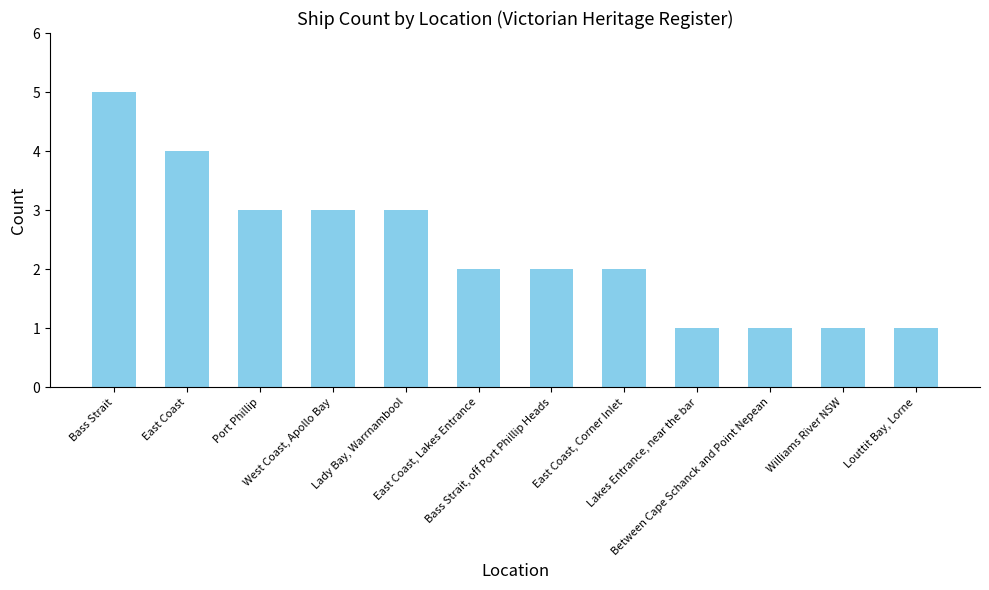

Are the bars grouped side by side (vs. stacked)?

No